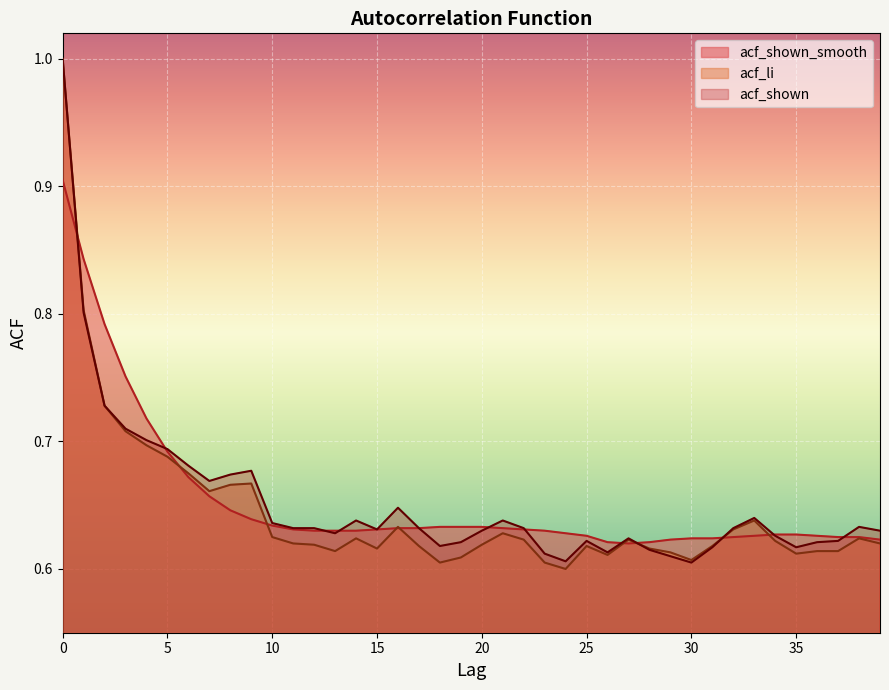

Rank the series by their maximum value, from highest to lowest.

acf_li, acf_shown, acf_shown_smooth